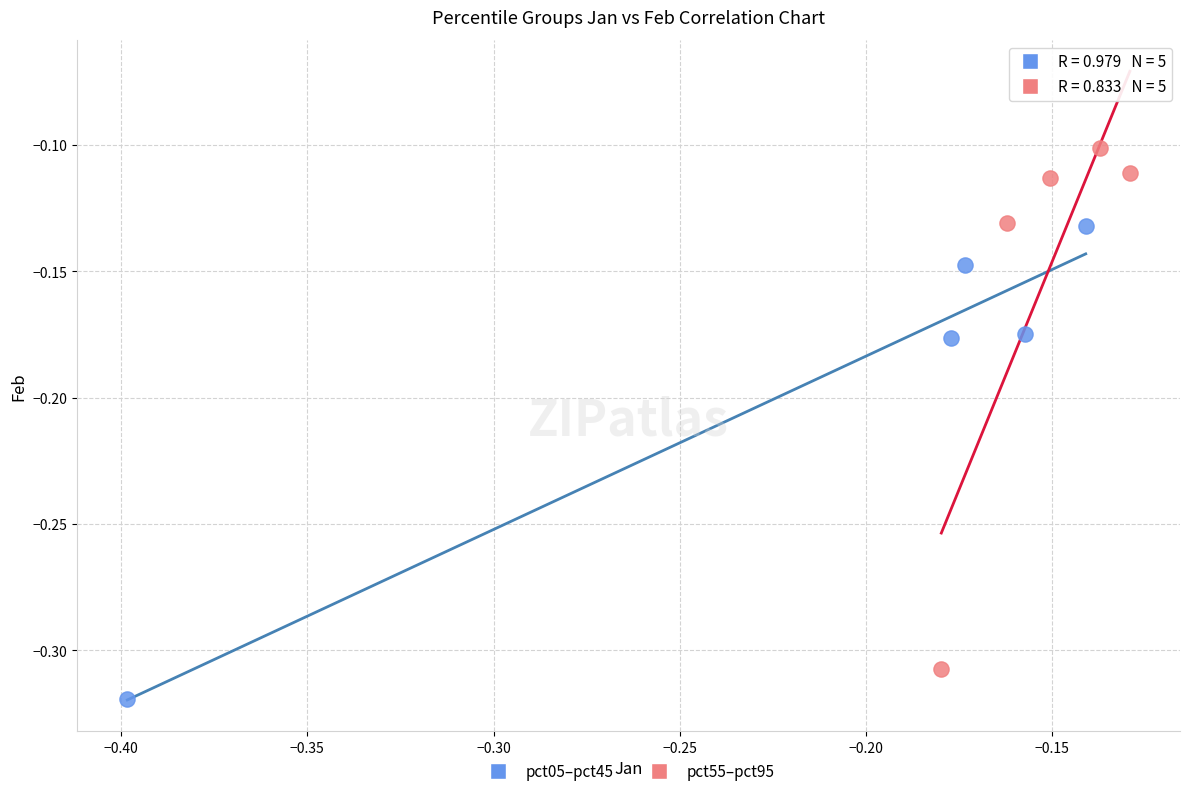

What are all the series names shown in the legend?

pct05–pct45, pct55–pct95